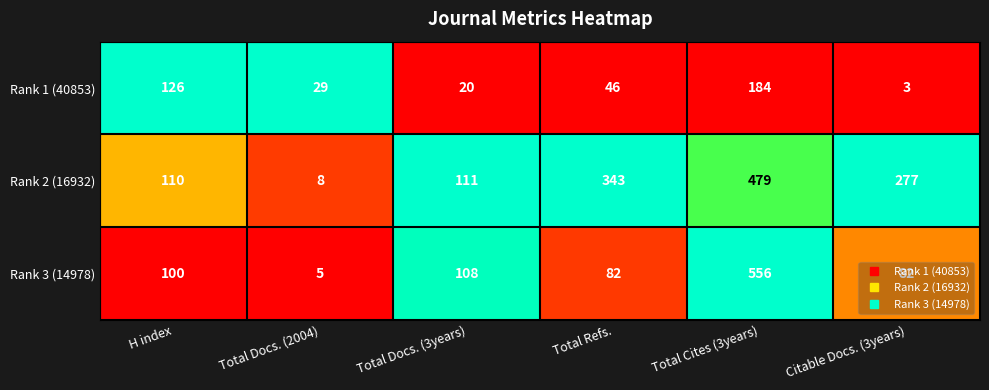

At which category is the sum across all series the highest?

Total Cites (3years)